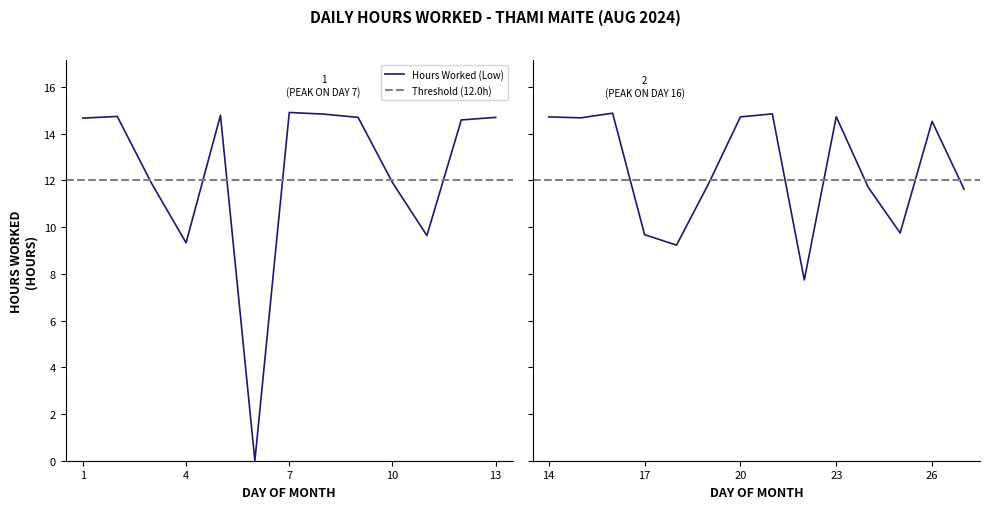

List the labels in order of value, smallest first.

6, 22, 18, 4, 11, 17, 25, 27, 24, 19, 3, 10, 26, 12, 1, 15, 9, 13, 14, 20, 23, 2, 5, 8, 21, 16, 7